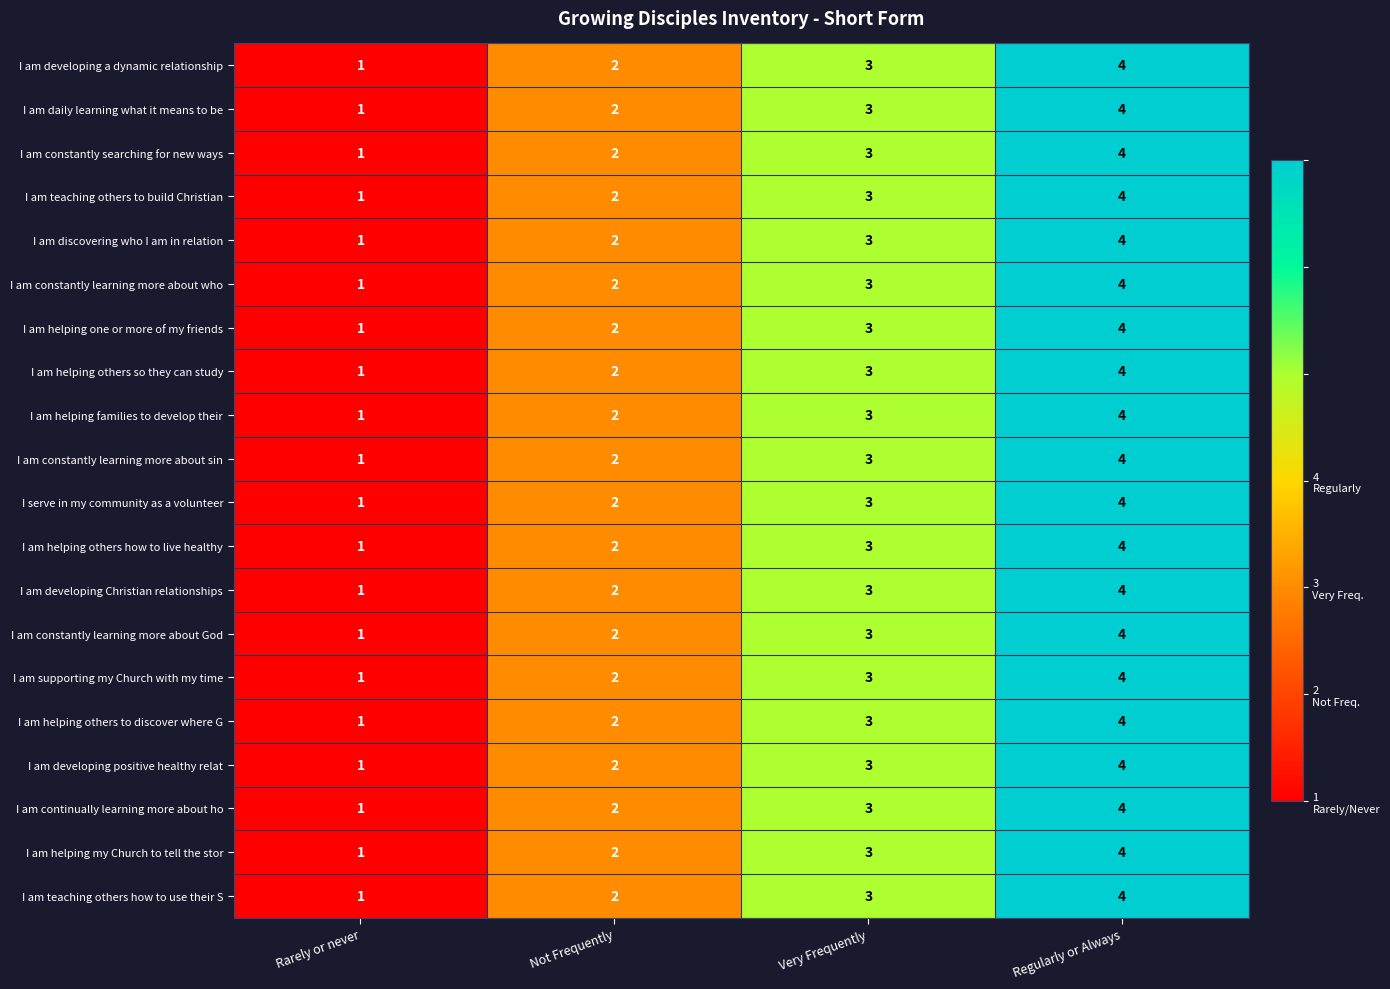

What is the sum of all I am constantly learning more about sin values?

10